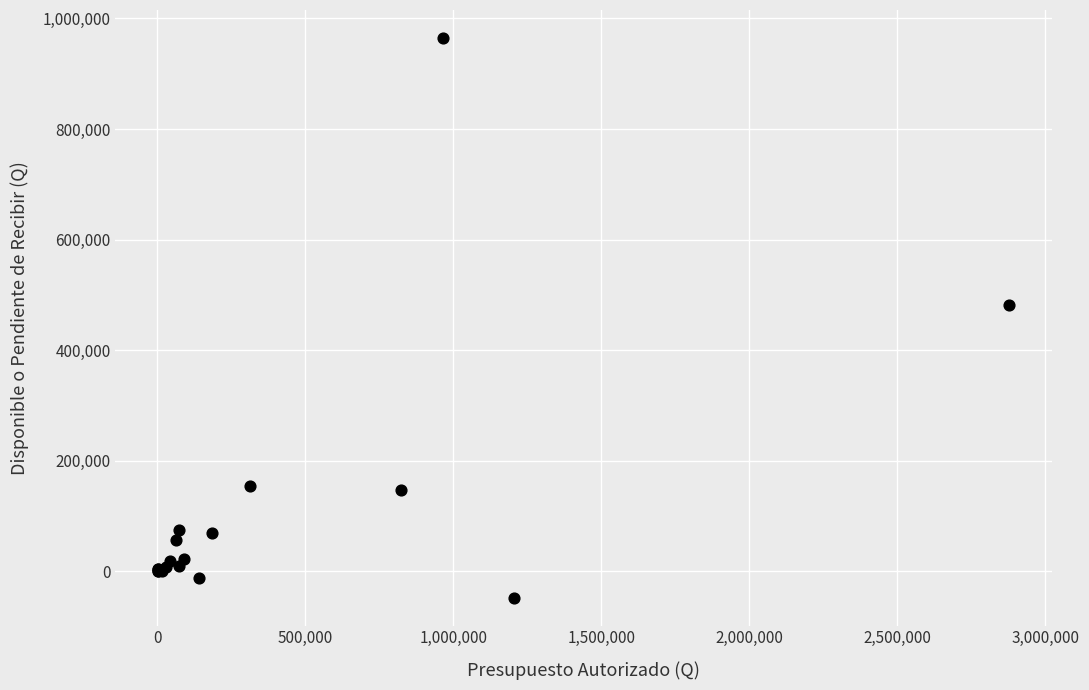

What Y value in the scatter plot is closest to 458467?

481317.7